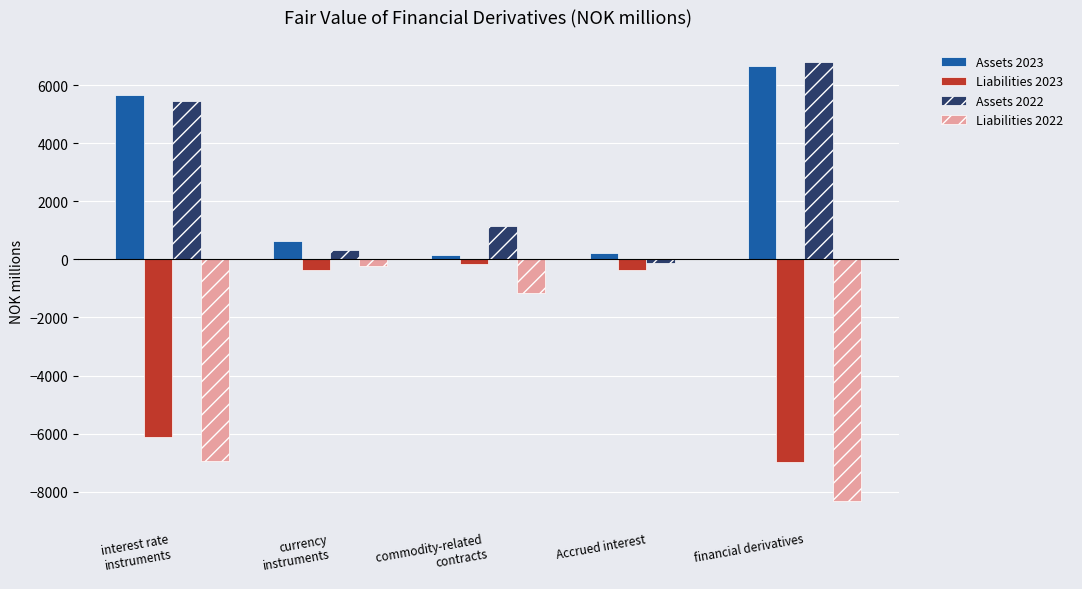

Which category has the highest value in the Assets 2023 series?

financial derivatives